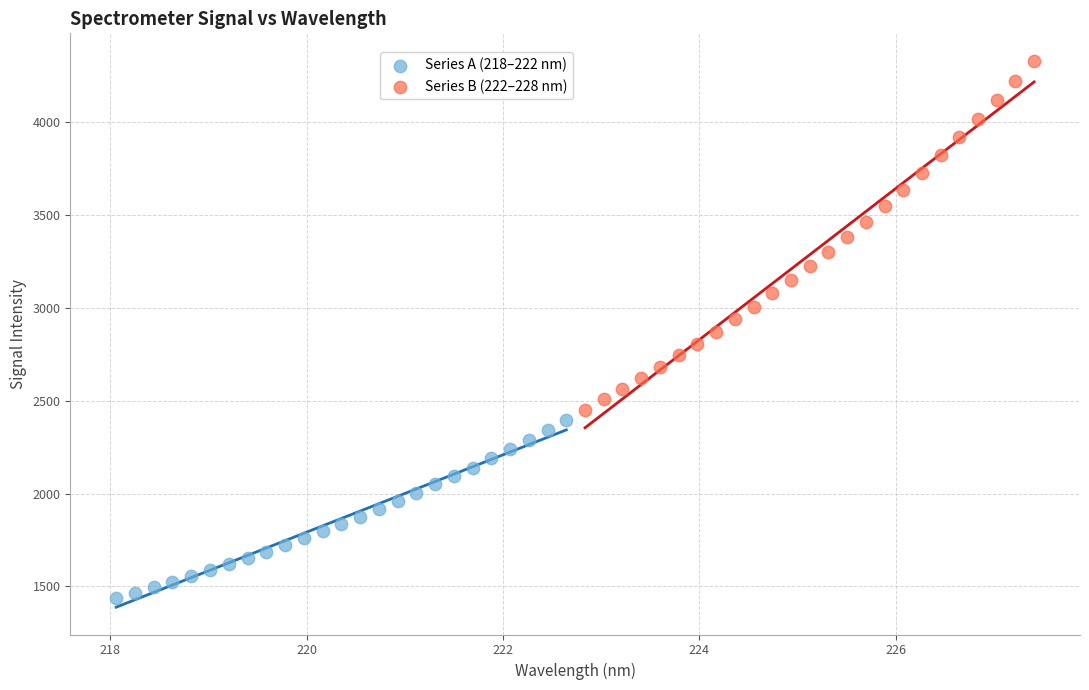

Which series reaches the maximum Y coordinate?

Series B (222–228 nm)